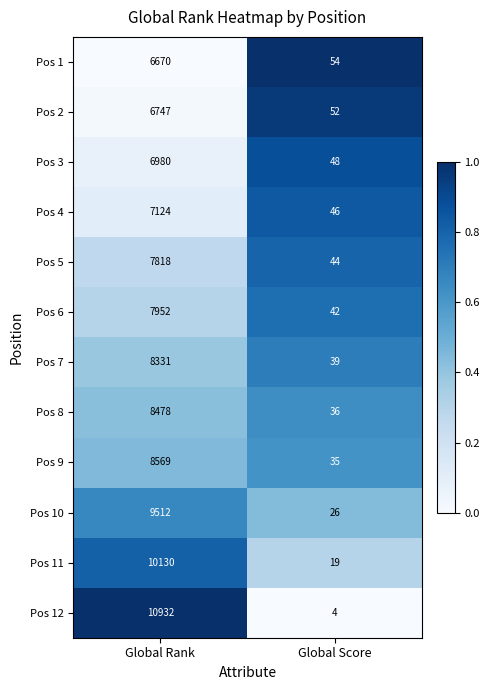

What is the difference between the maximum and minimum values in the Pos 4 series?

7078